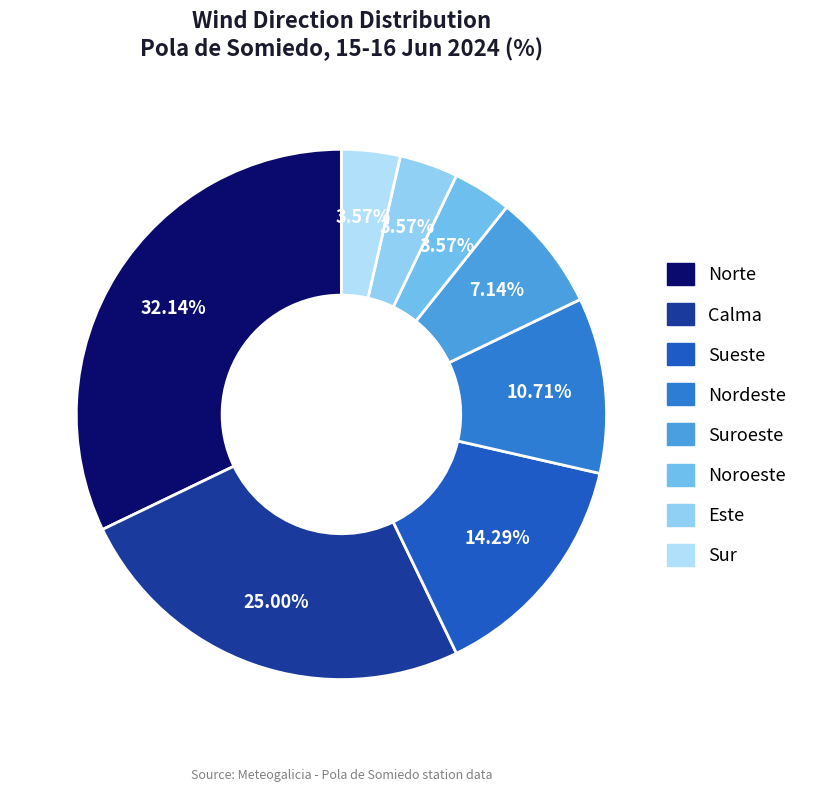

Which slice is the smallest?

Noroeste